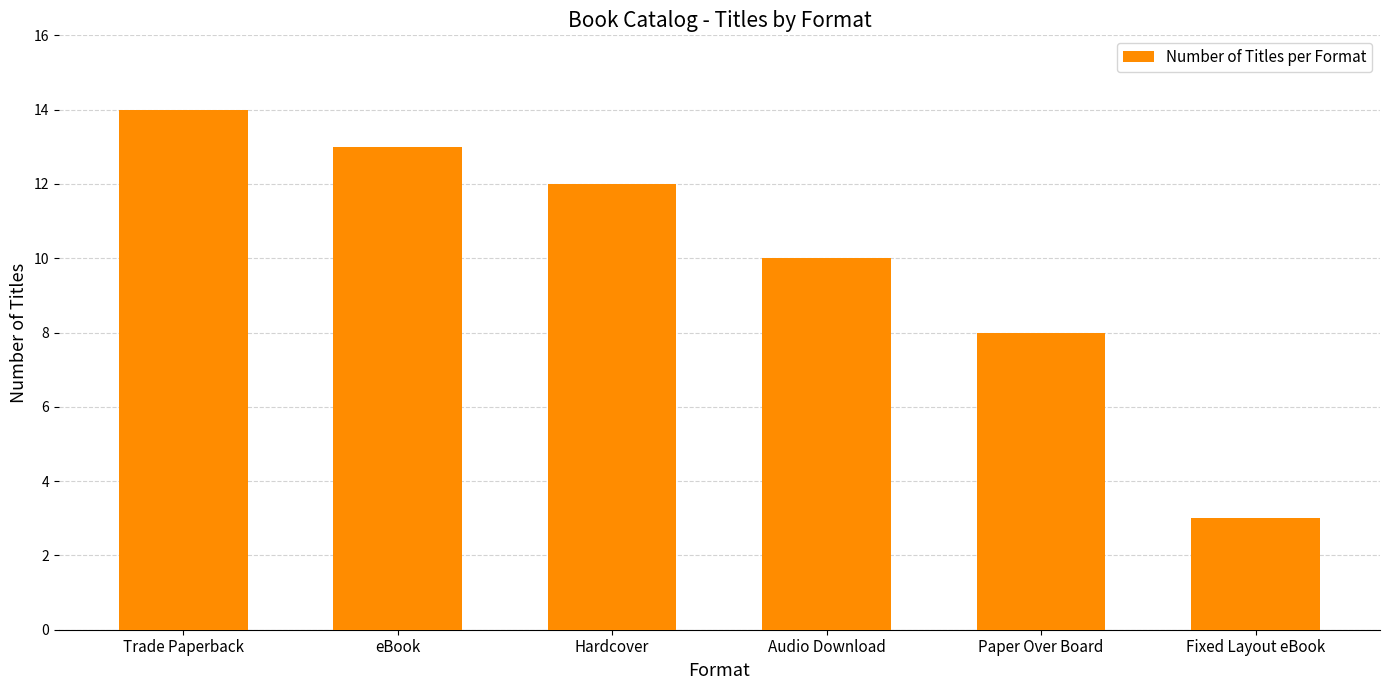

What is the label of the 4th bar from the right?

Hardcover